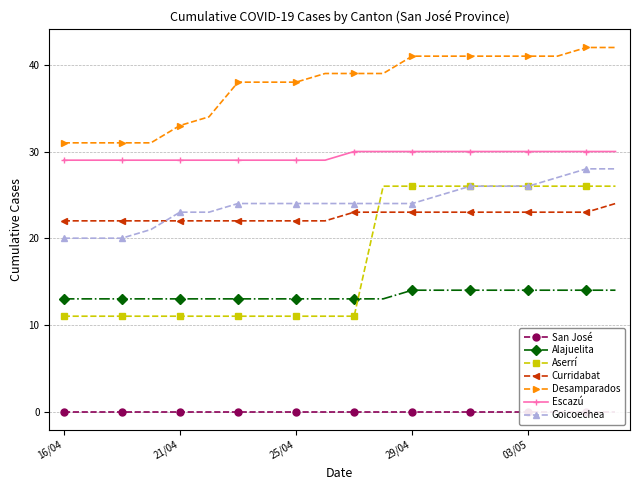

True or false: Curridabat and Alajuelita cross at least once.

False